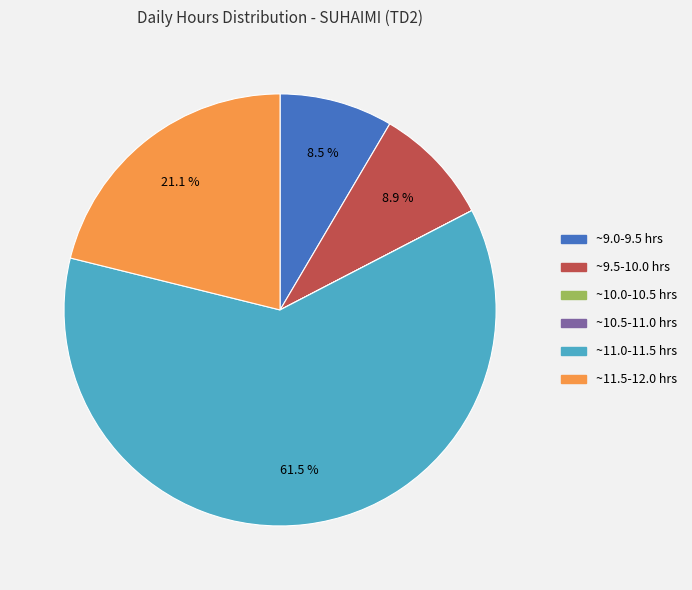

What percentage is NOT represented by ~11.5-12.0 hrs?

78.9%